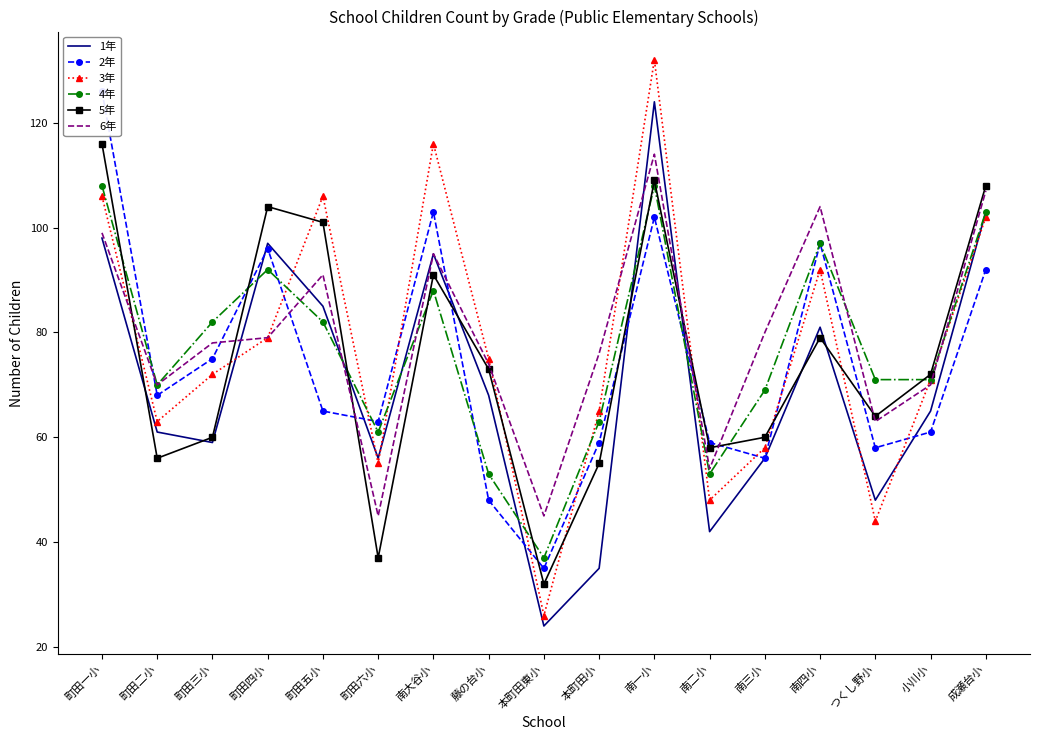

Which series ends up on top after the final intersection of 6年 and 4年?

6年